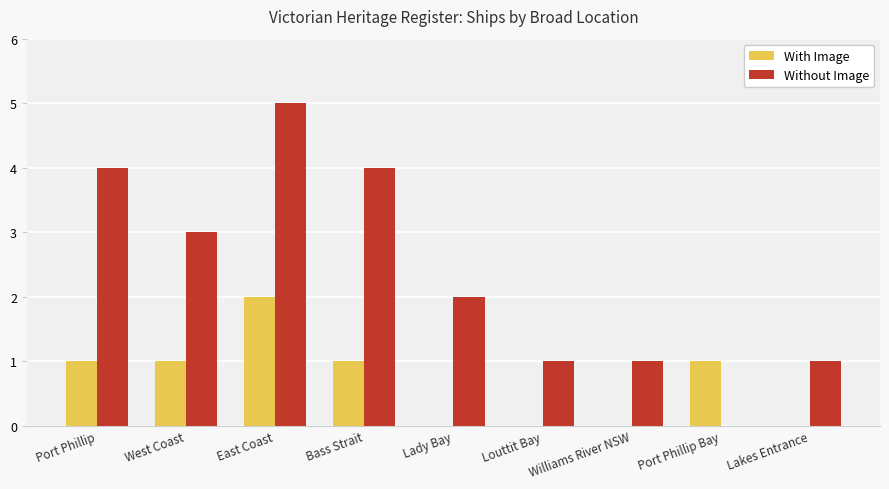

Is it true that Without Image equals -3 at Port Phillip Bay?

False